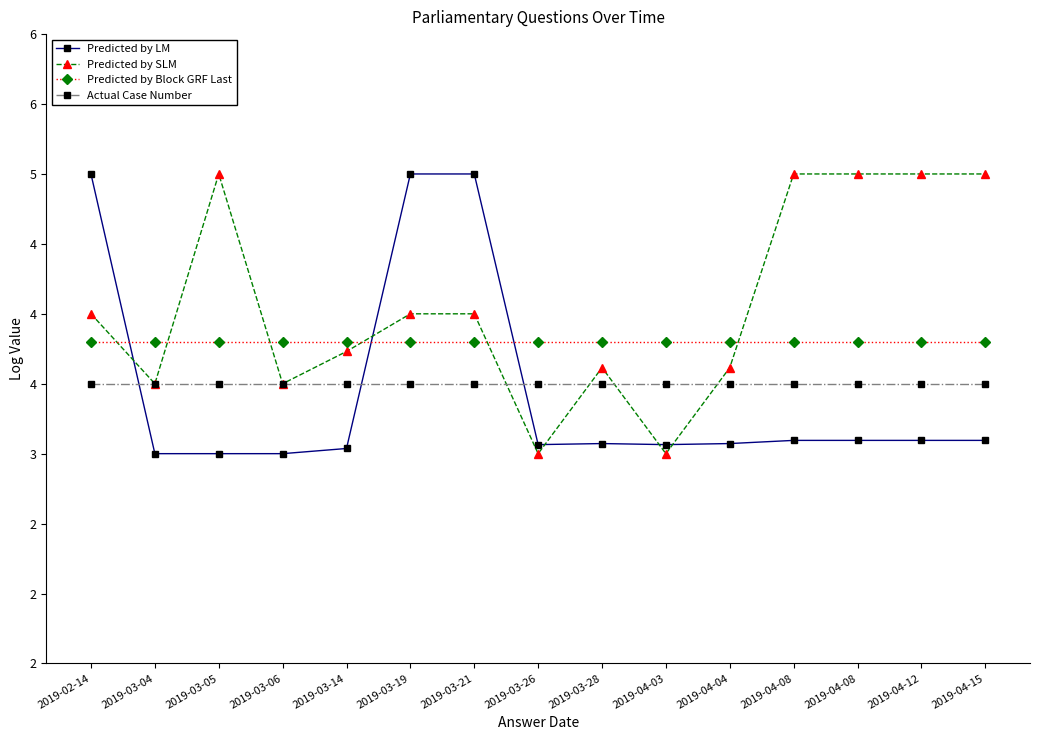

Rank the series at 2019-04-08 from lowest to highest value.

Predicted by LM, Actual Case Number, Predicted by Block GRF Last, Predicted by SLM